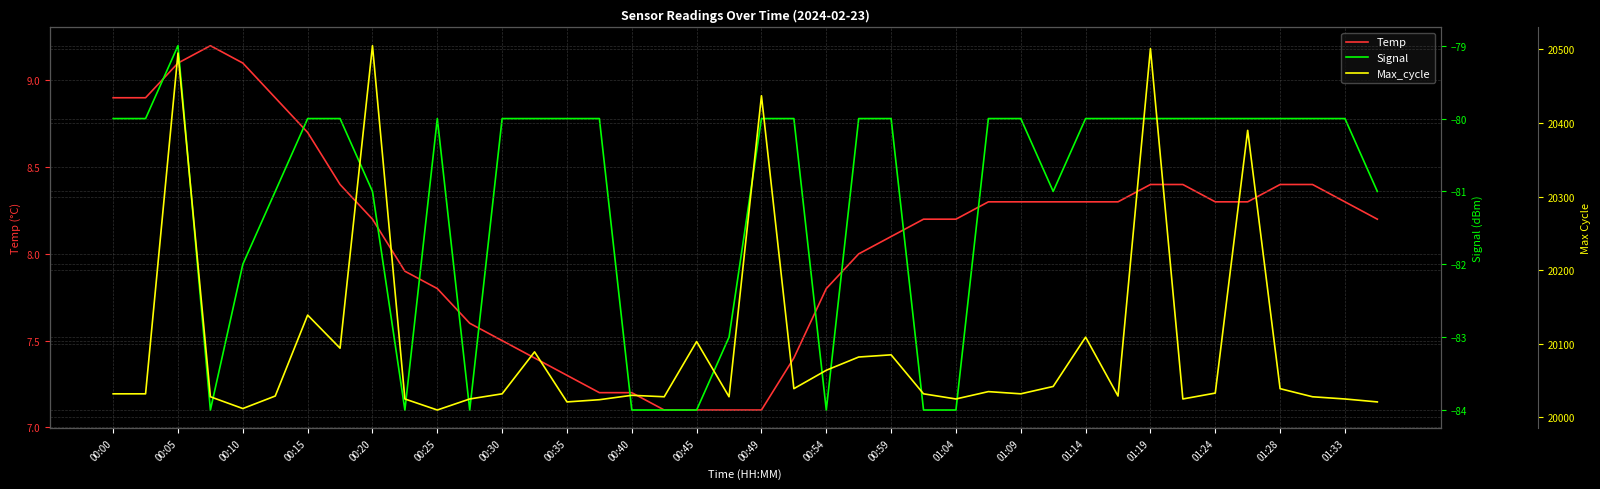

What are all the series names shown in the legend?

Temp, Signal, Max_cycle